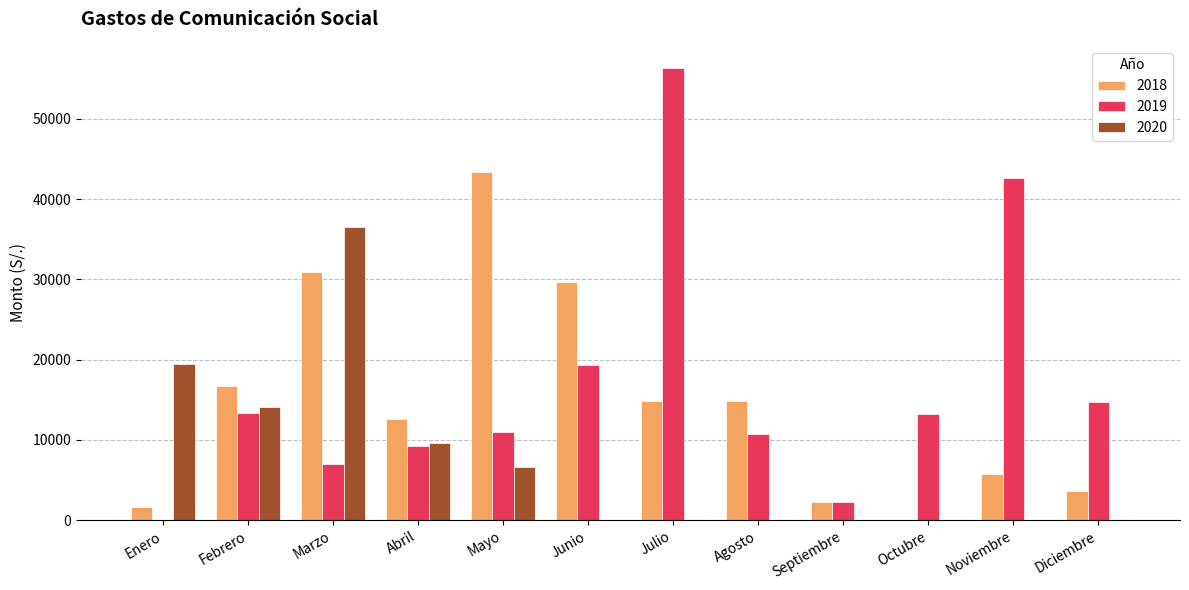

The value of 2019 at Septiembre is 2320.0. True or false?

True